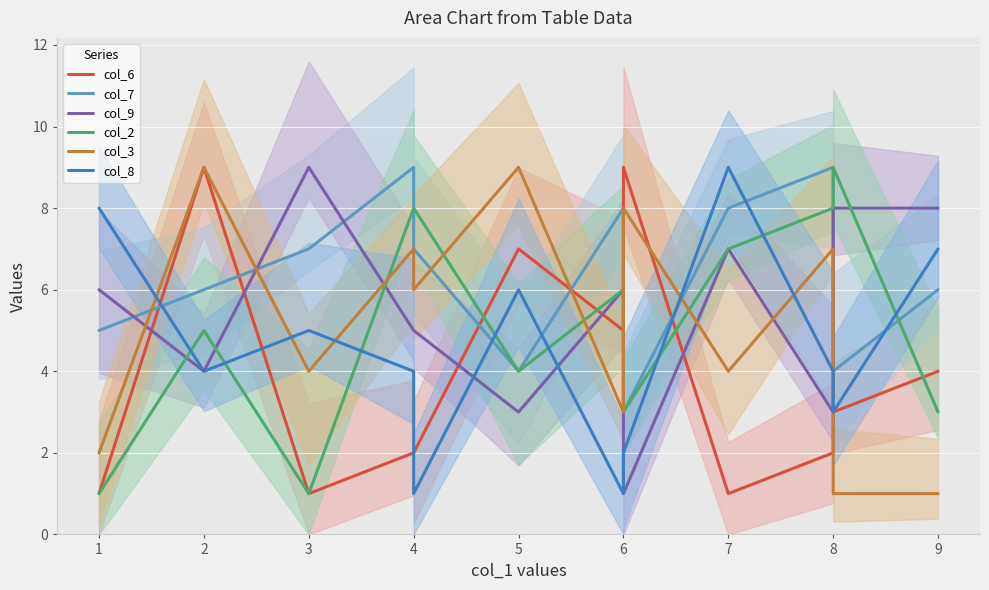

True or false: col_3 and col_9 intersect in this chart.

True